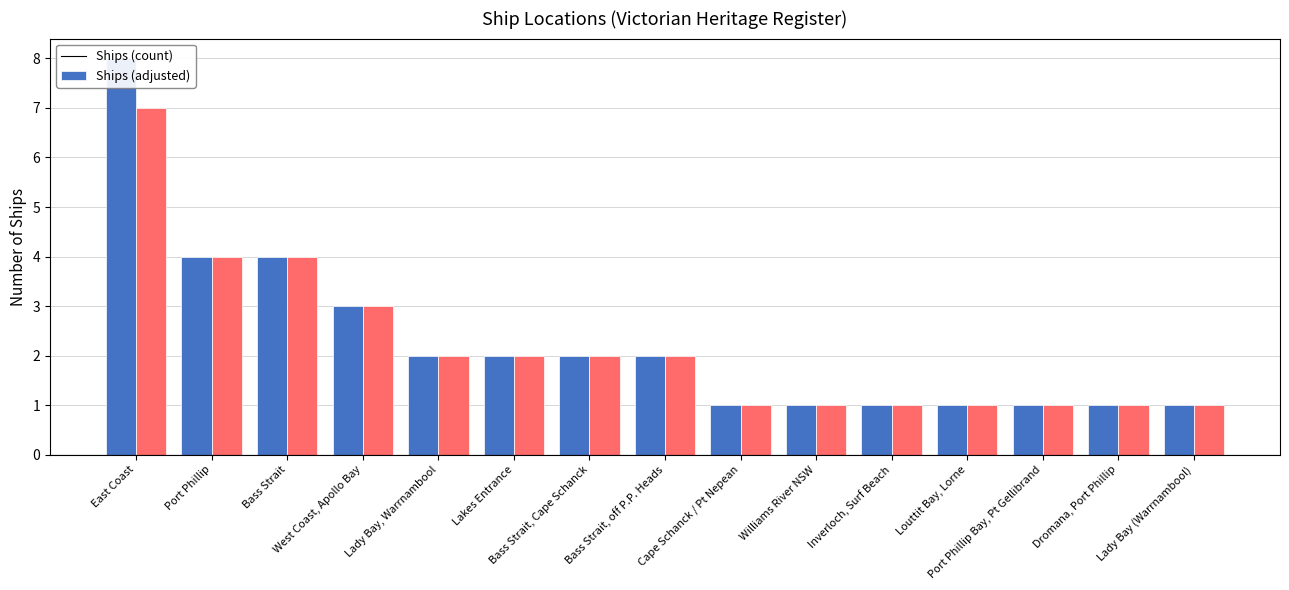

What is the approximate value of Ships (count) at Cape Schanck / Pt Nepean?

1